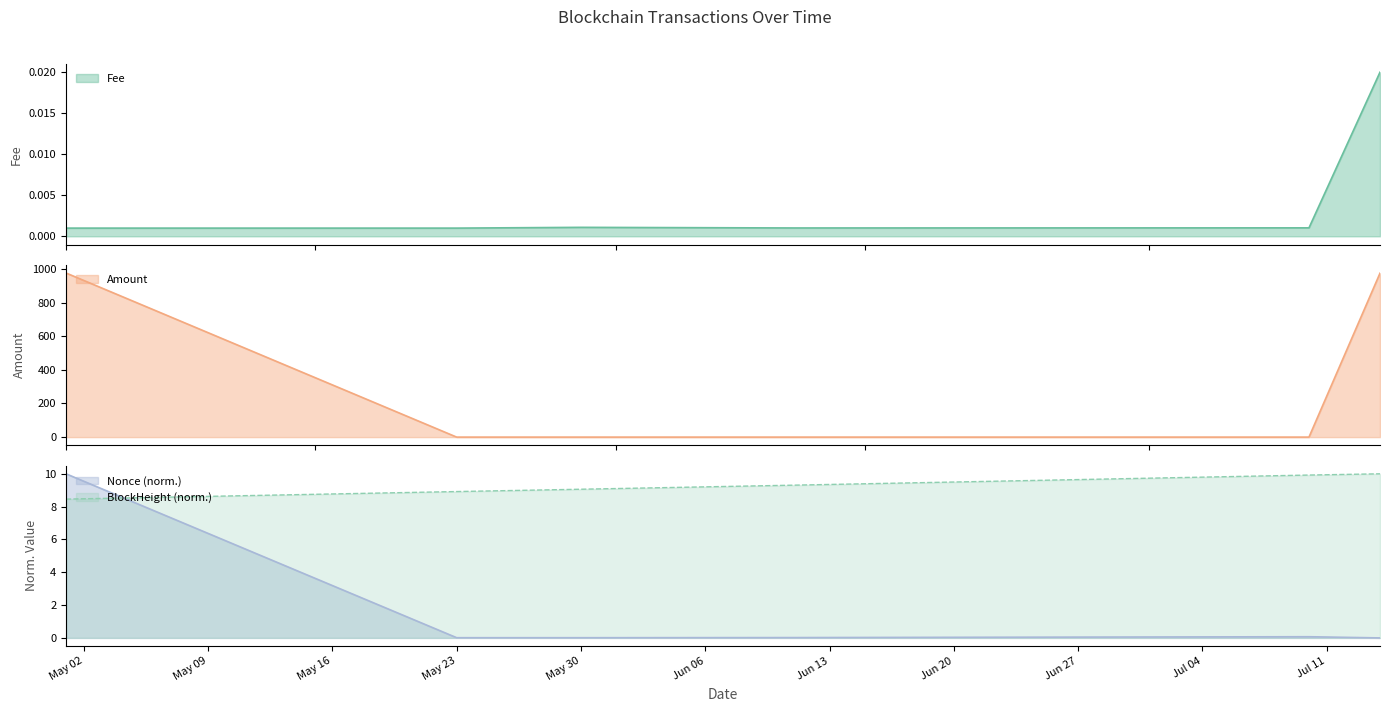

At how many categories does at least one series exceed 335?

2